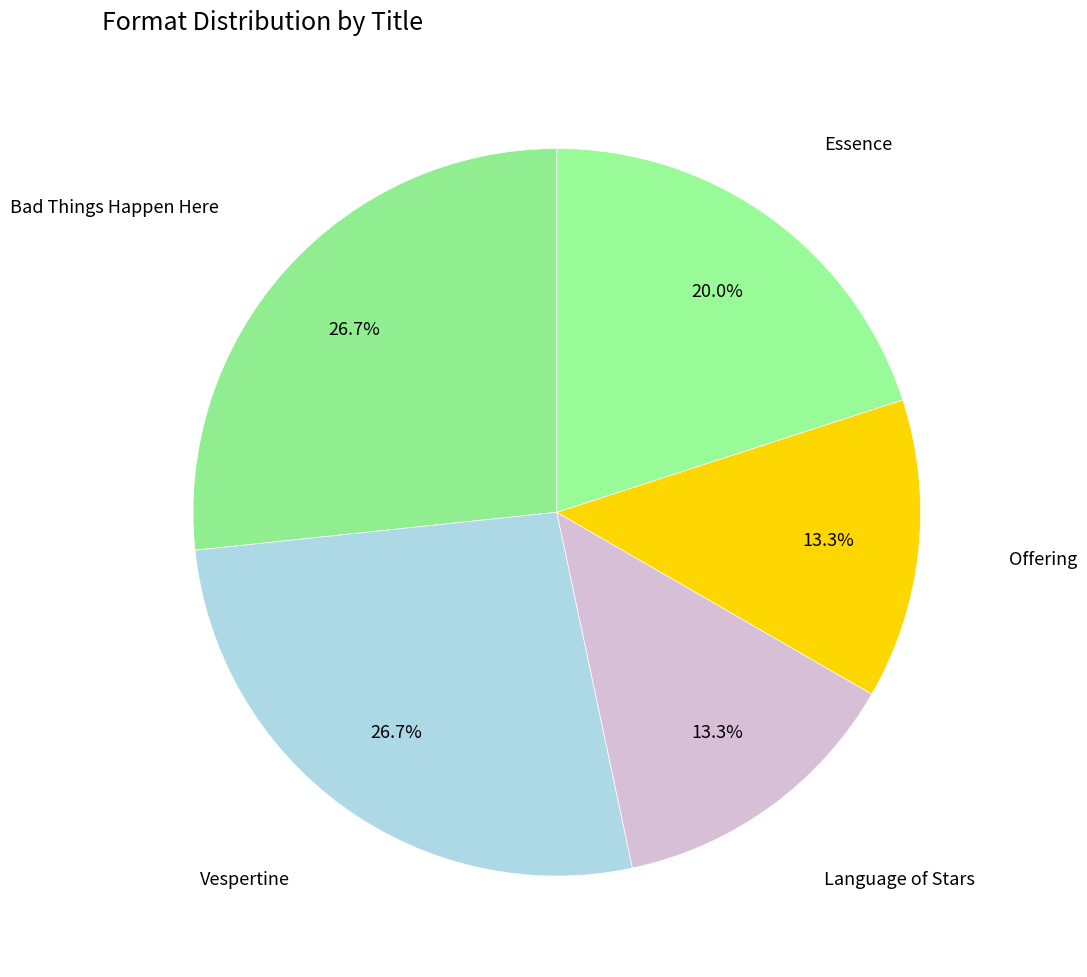

To the nearest percent, what is the average slice percentage?

20%